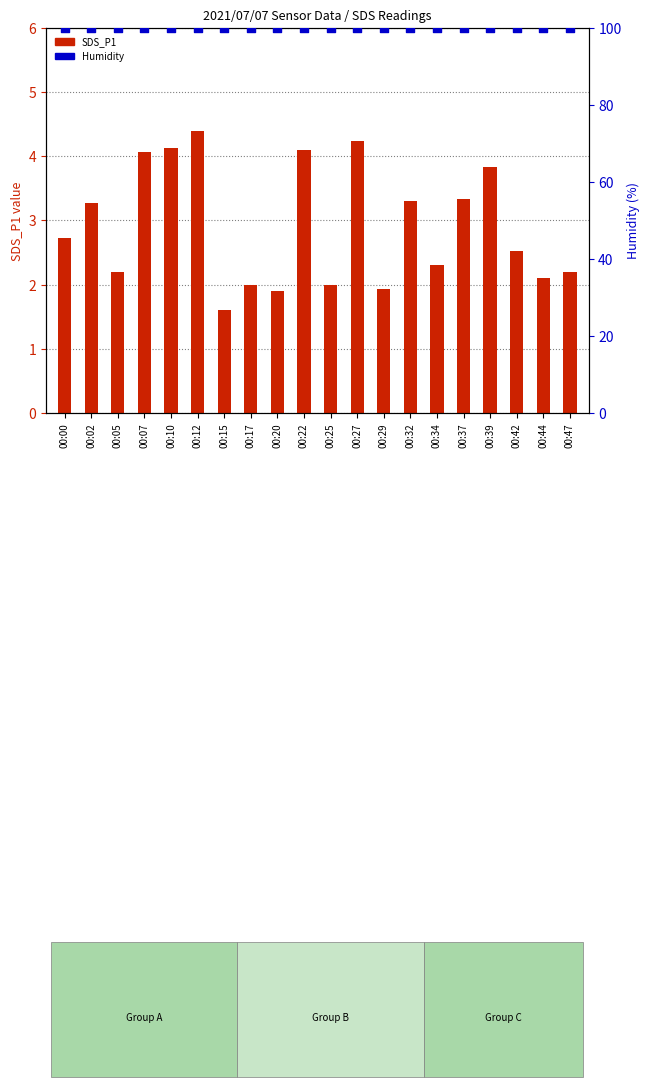

Is the value of Humidity at 00:07 greater than the value of SDS_P1 at 00:29?

Yes